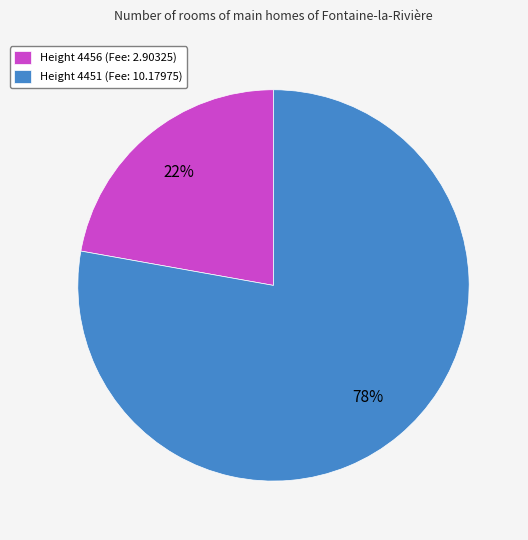

Rank the categories by value from highest to lowest.

Height 4451 (Fee: 10.17975), Height 4456 (Fee: 2.90325)